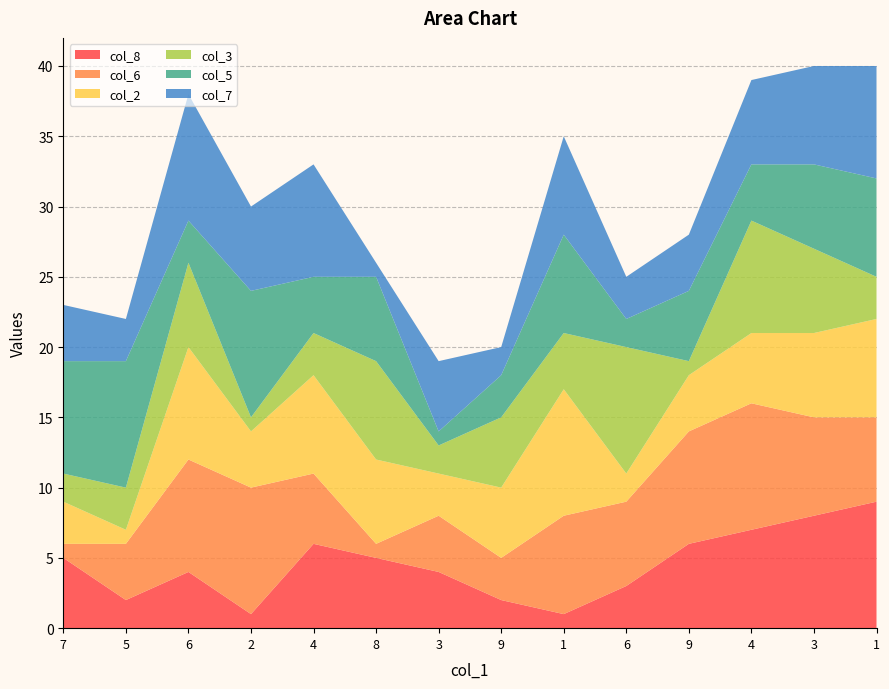

Reading left to right, extract all data points from this chart.

col_8: 7=5	5=2	6=4	2=1	4=6	8=5	3=4	9=2	1=1	6=3	9=6	4=7	3=8	1=9
col_6: 7=1	5=4	6=8	2=9	4=5	8=1	3=4	9=3	1=7	6=6	9=8	4=9	3=7	1=6
col_2: 7=3	5=1	6=8	2=4	4=7	8=6	3=3	9=5	1=9	6=2	9=4	4=5	3=6	1=7
col_3: 7=2	5=3	6=6	2=1	4=3	8=7	3=2	9=5	1=4	6=9	9=1	4=8	3=6	1=3
col_5: 7=8	5=9	6=3	2=9	4=4	8=6	3=1	9=3	1=7	6=2	9=5	4=4	3=6	1=7
col_7: 7=4	5=3	6=9	2=6	4=8	8=1	3=5	9=2	1=7	6=3	9=4	4=6	3=7	1=8